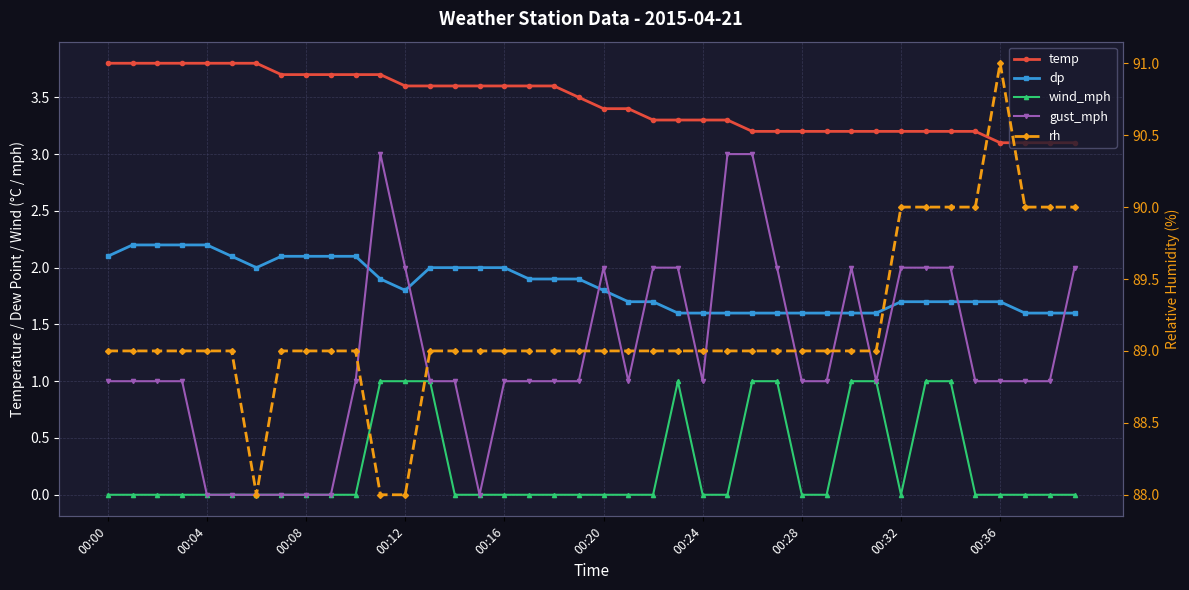

What position from the left is 22?

23